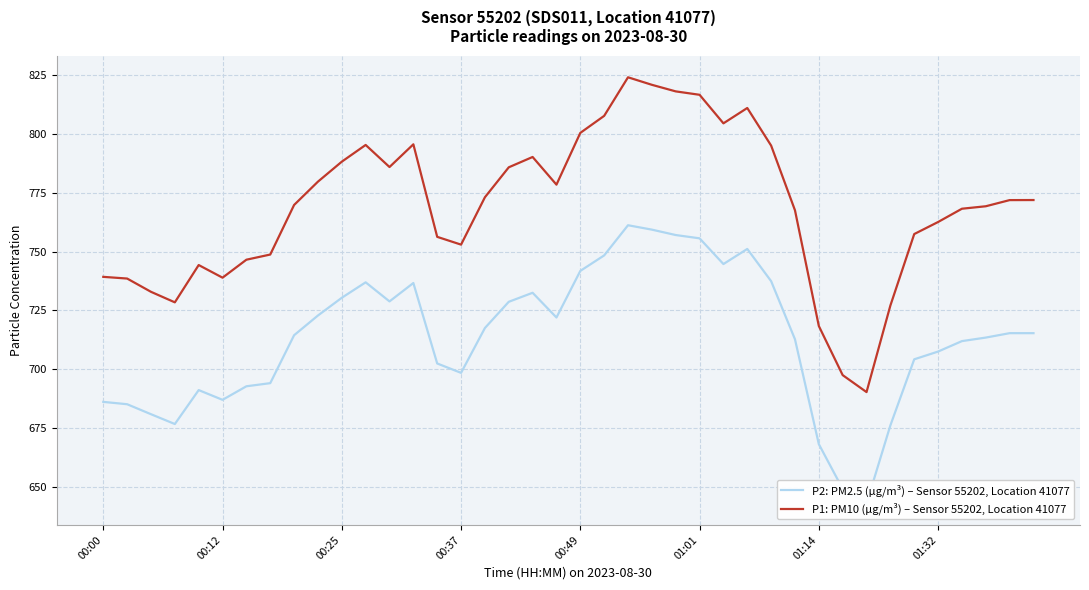

What is the maximum value for P1: PM10 (µg/m³) – Sensor 55202, Location 41077?

824.2